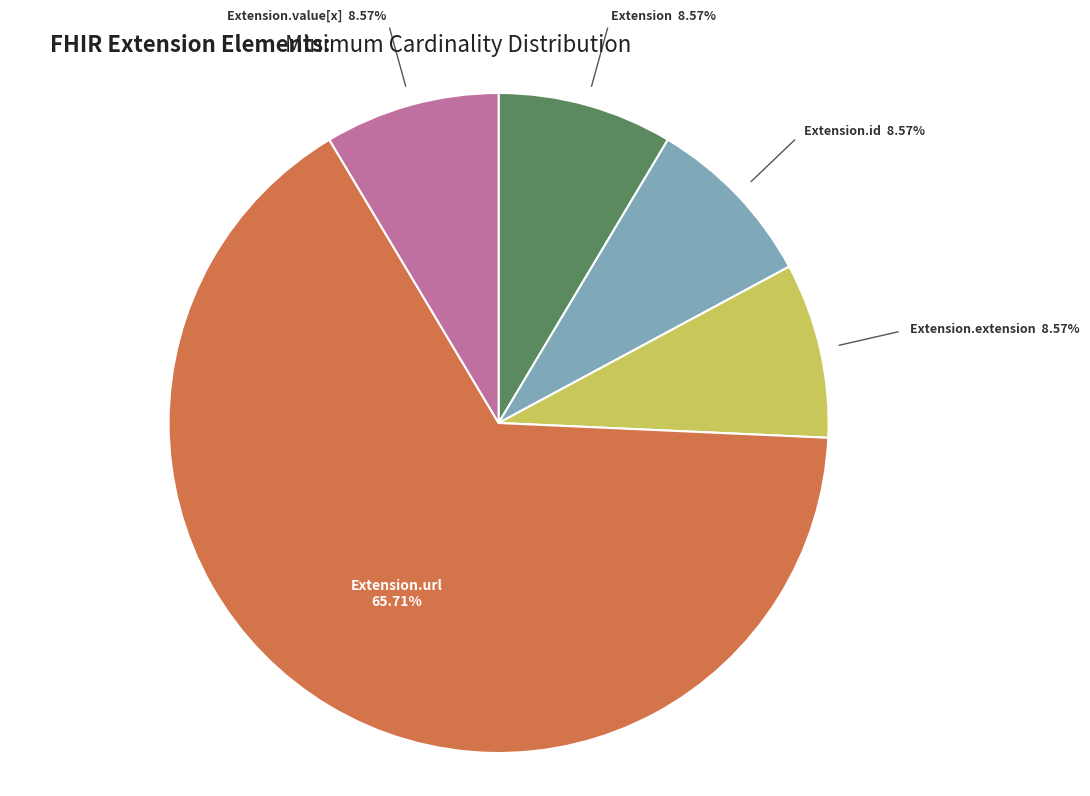

Which has a higher value, Extension.url or Extension.value[x]?

Extension.url